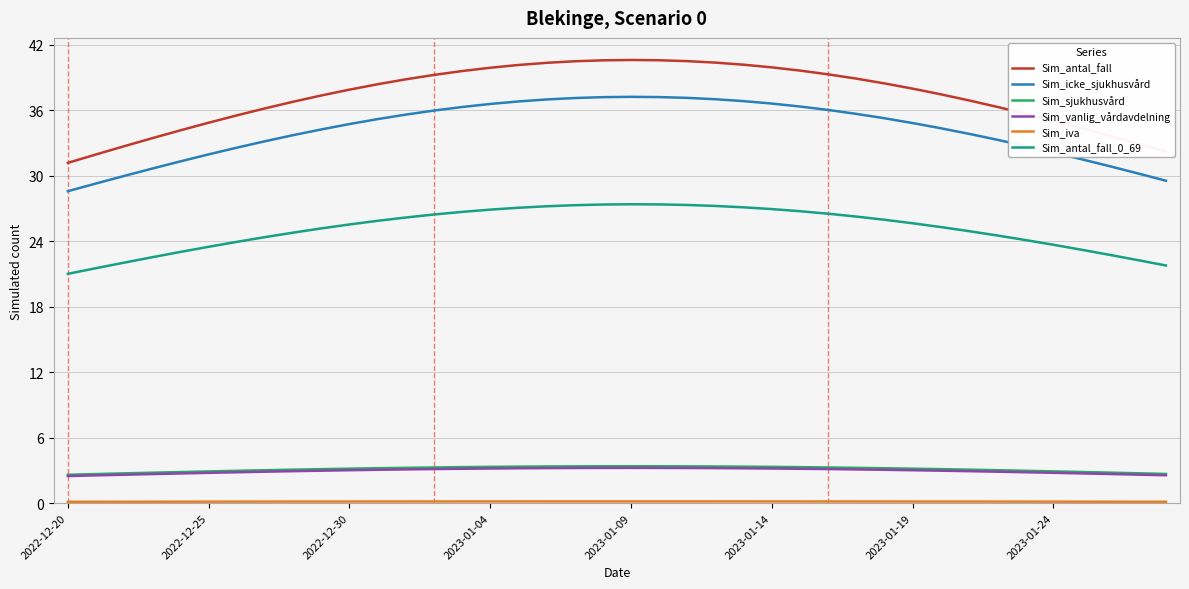

Which series has the largest total across all categories?

Sim_antal_fall